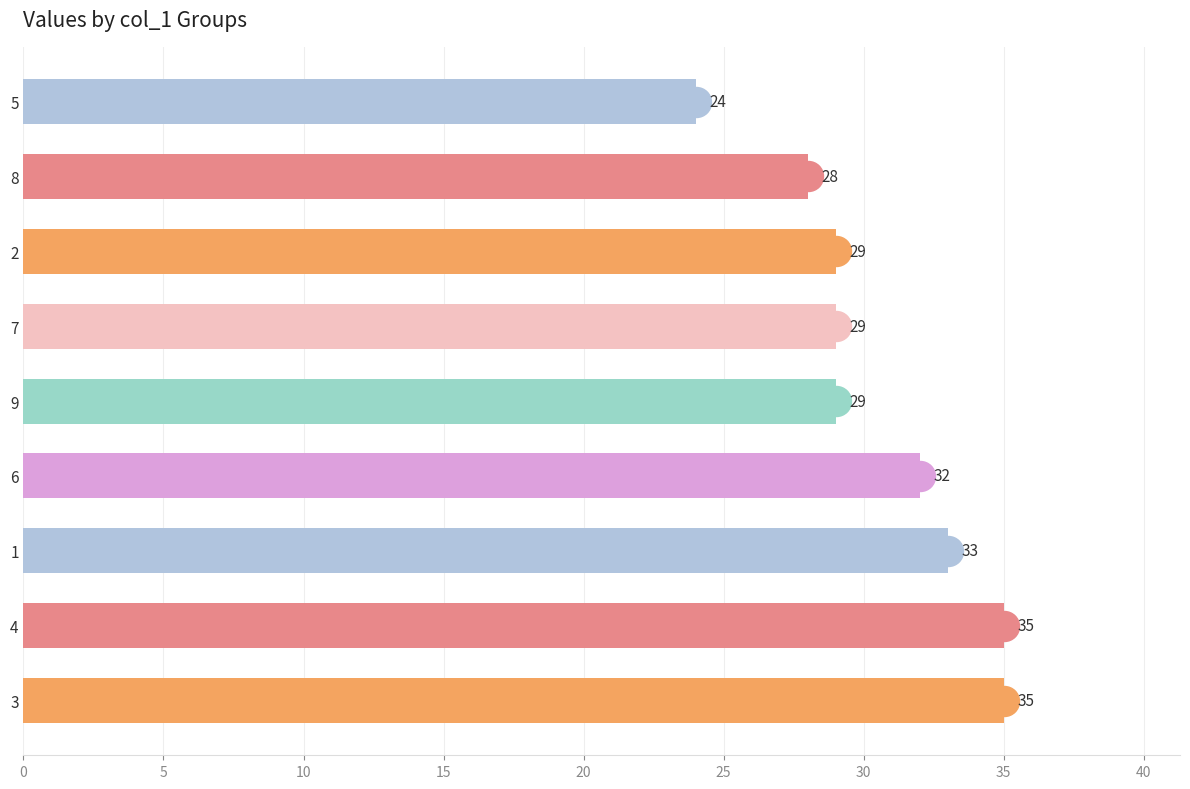

What is the difference between the maximum and minimum values?

11